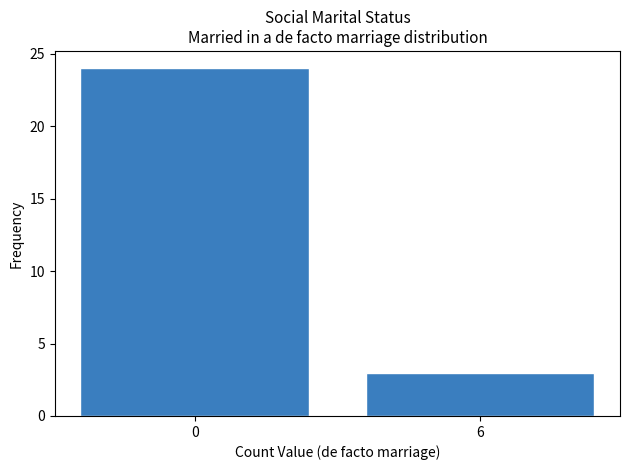

Reading left to right, extract all data points from this chart.

24	3